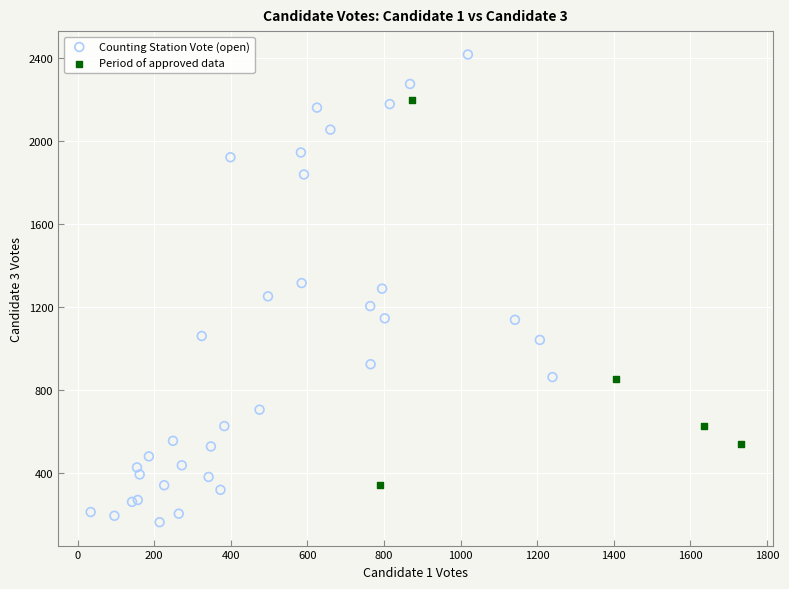

Which series contains the lowest Y value?

Counting Station Vote (open)